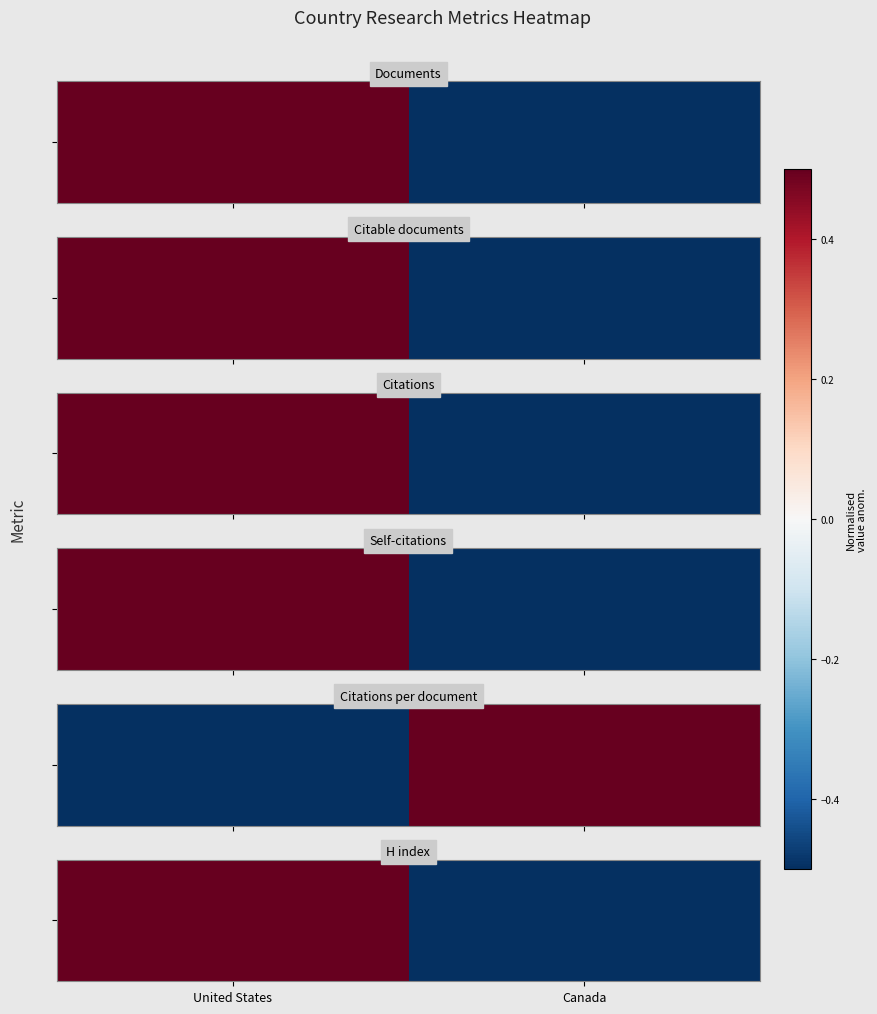

Rank the categories by value from lowest to highest.

Canada, United States